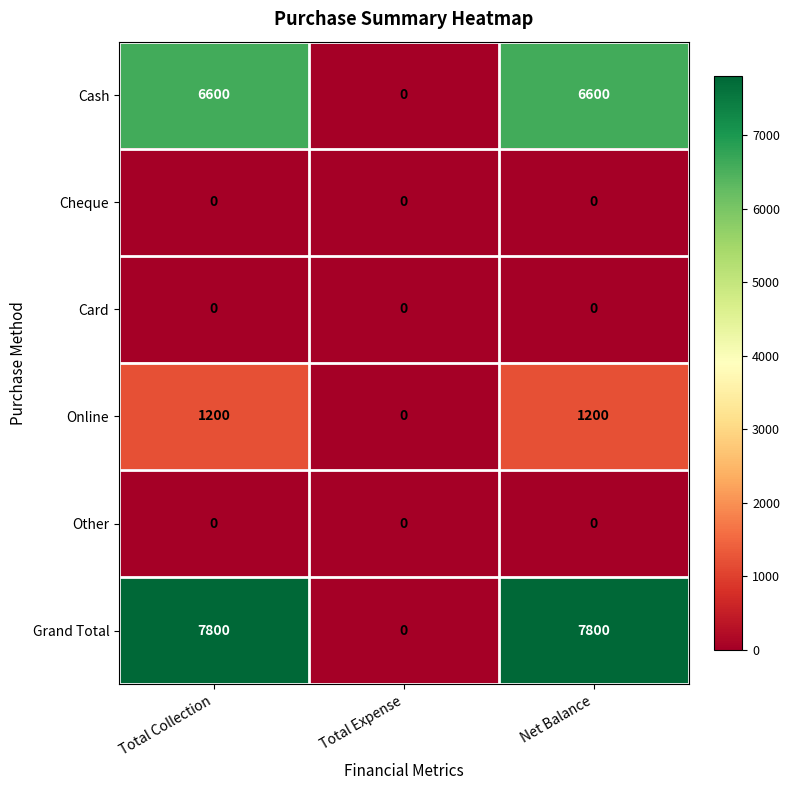

Is the value of Cheque at Total Collection greater than the value of Cash at Total Collection?

No